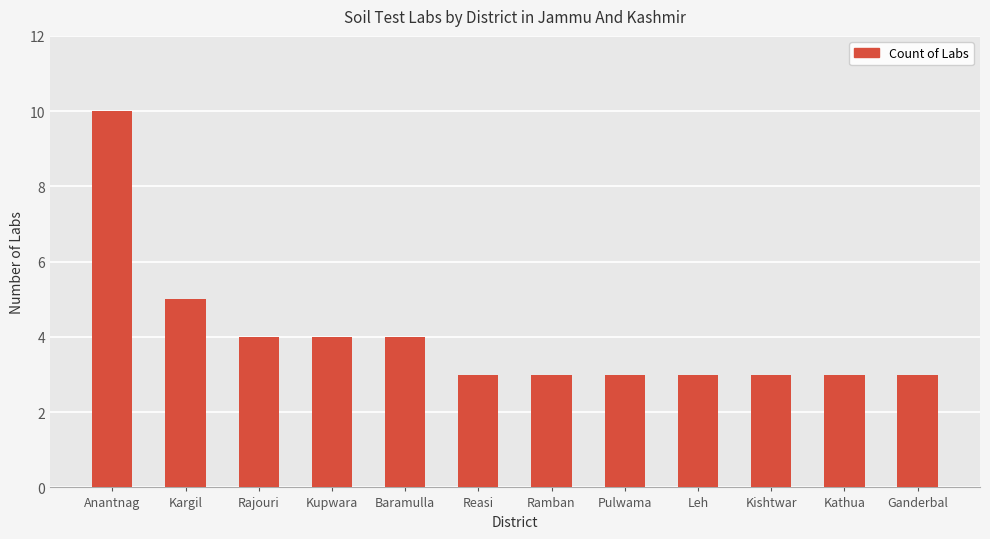

What is the difference between the maximum and minimum values?

7